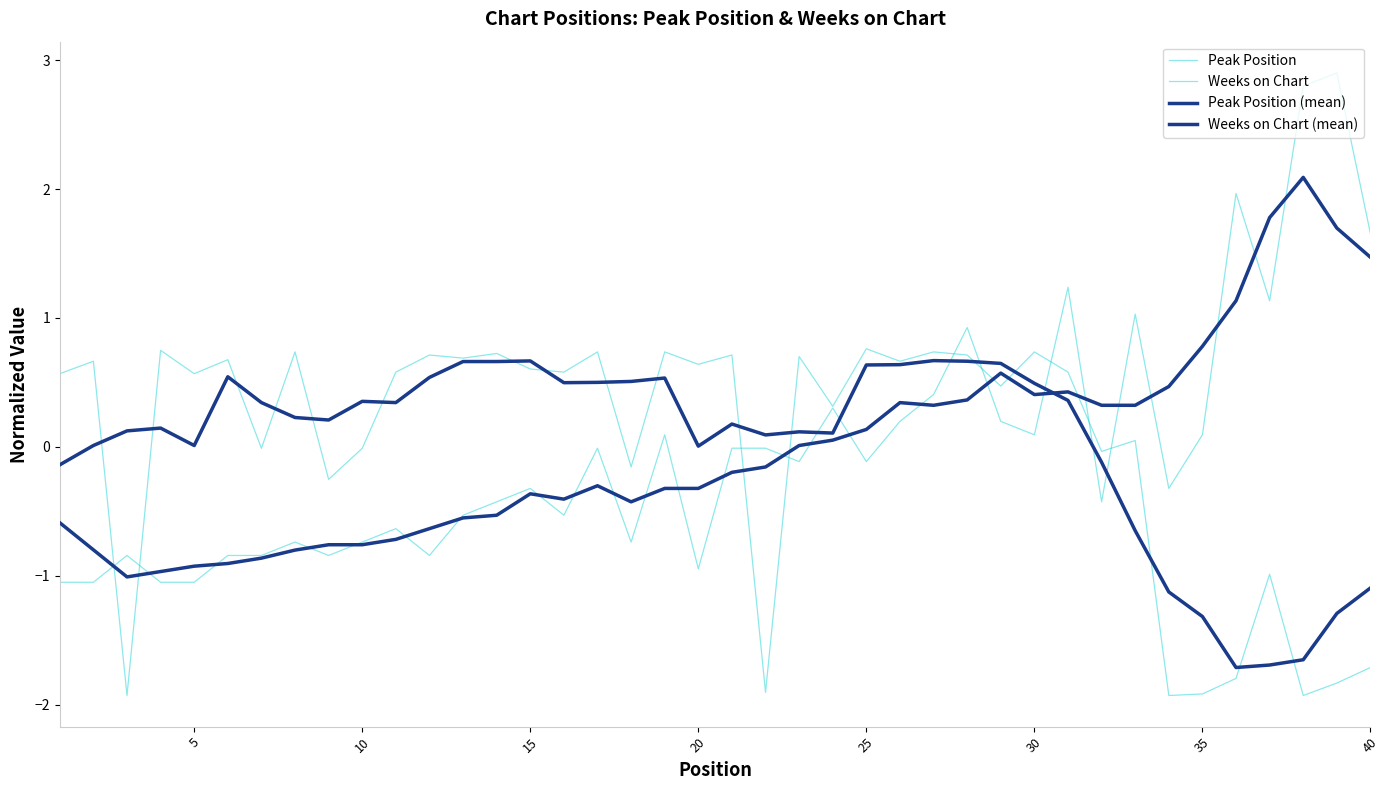

After their last crossing, which series has the higher values: Weeks on Chart (mean) or Peak Position?

Peak Position